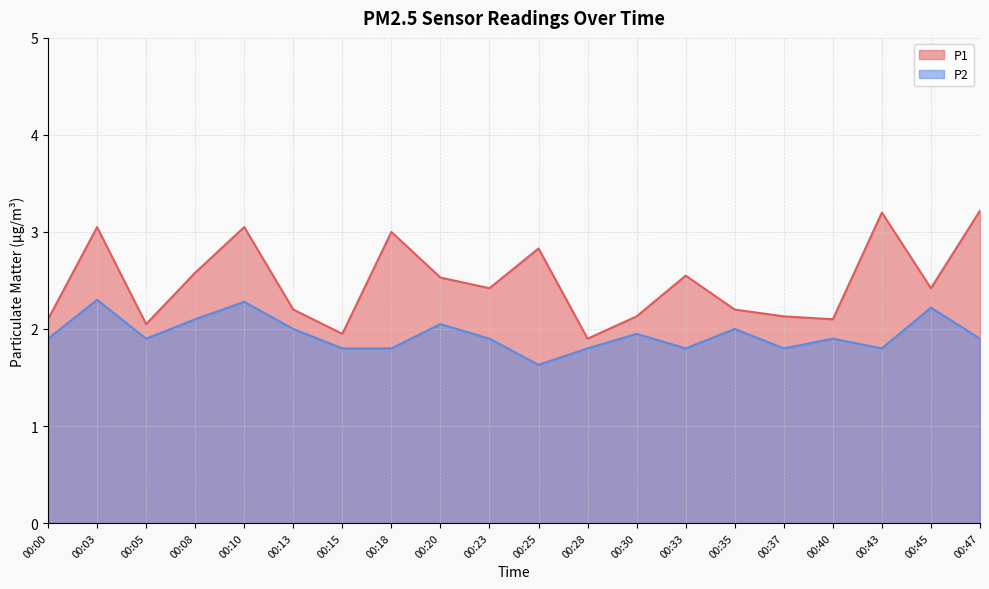

True or false: P2 and P1 cross at least once.

False